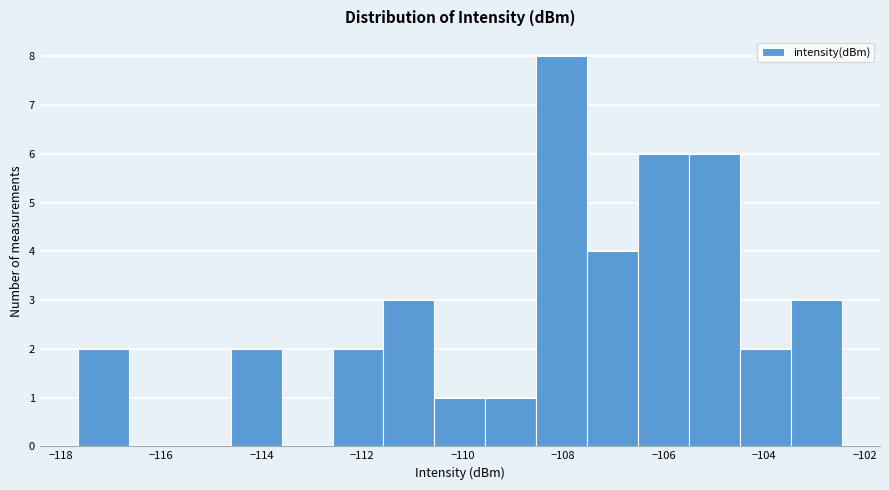

Which range on the x-axis has the tallest bar?

-108.6 to -107.6